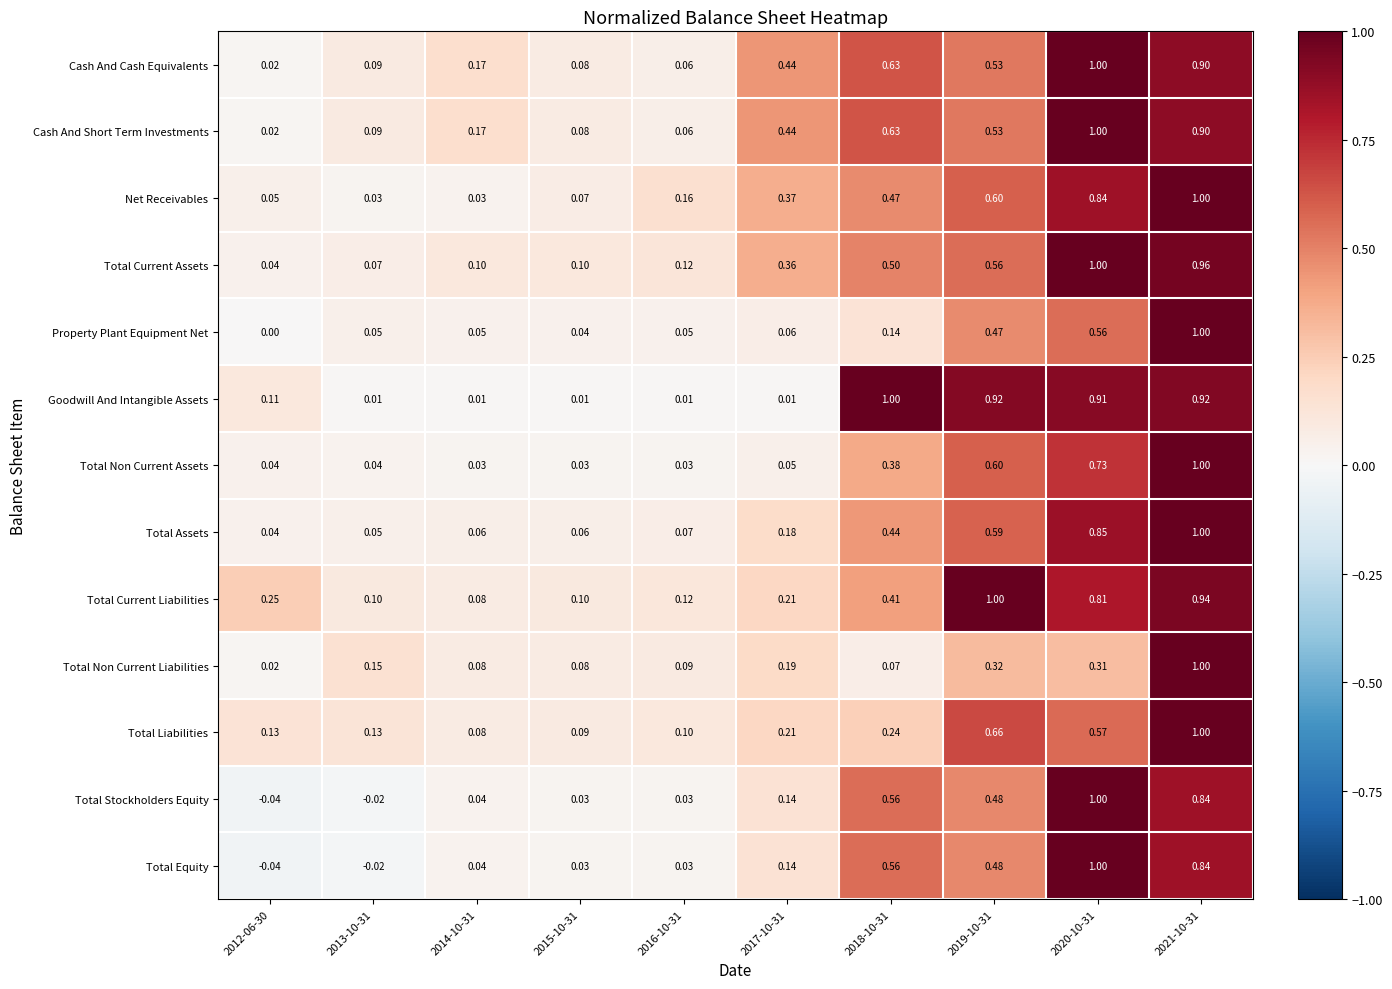

Which series changed the most between 2014-10-31 and 2018-10-31?

Goodwill And Intangible Assets